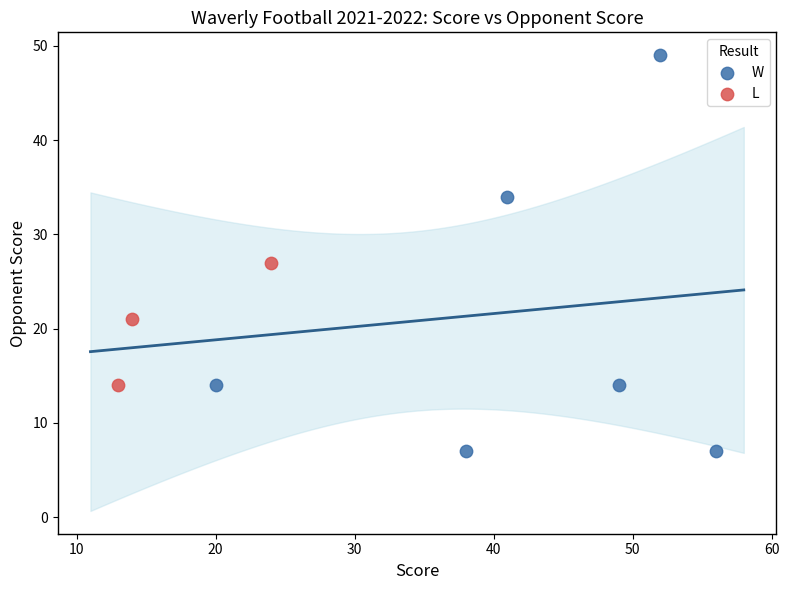

Which series contains the lowest Y value?

W